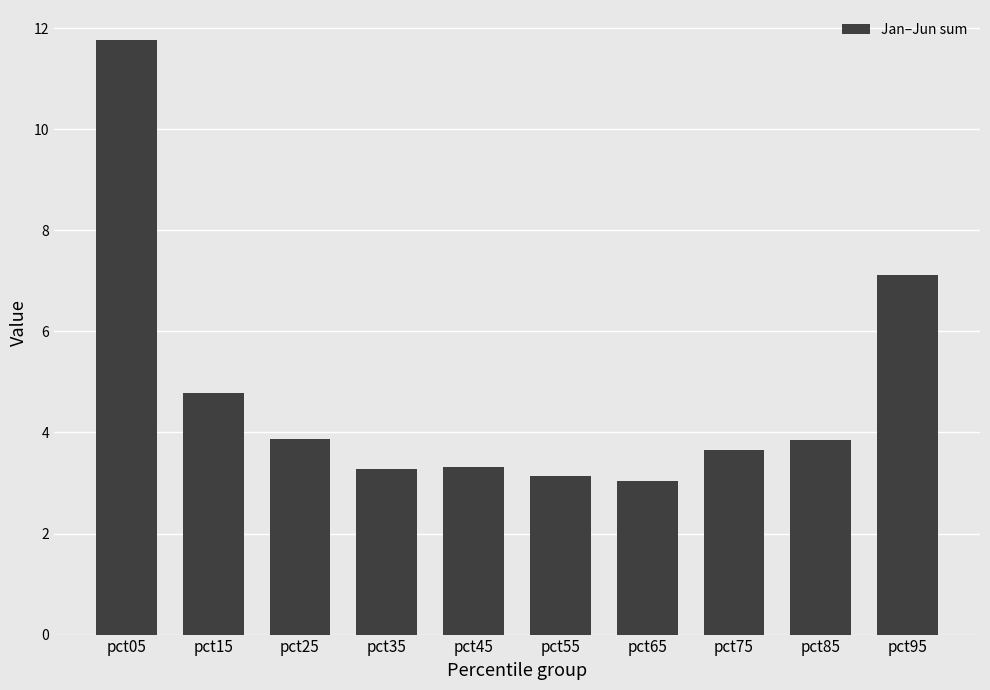

The value at pct35 is 3.3. True or false?

True